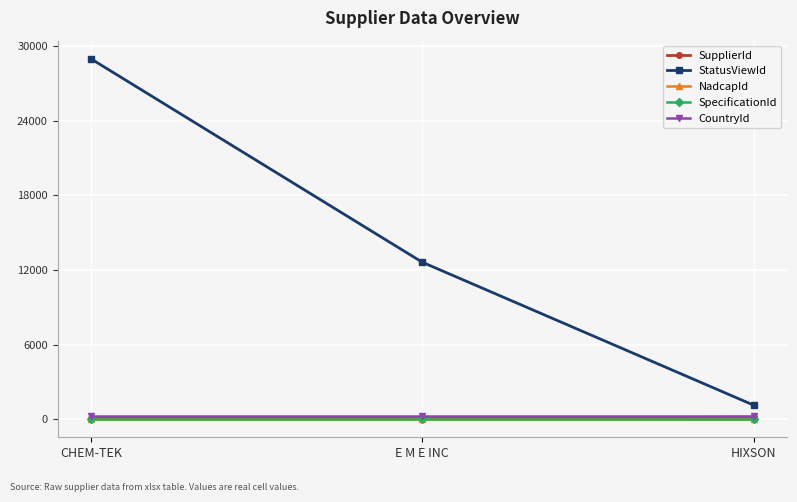

Which series has the largest total across all categories?

StatusViewId